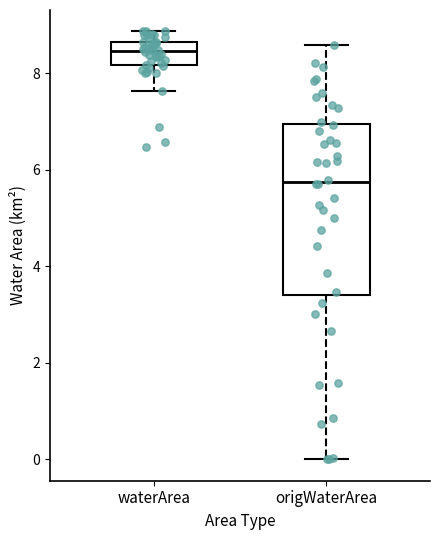

Which box's median line is the lowest?

origWaterArea